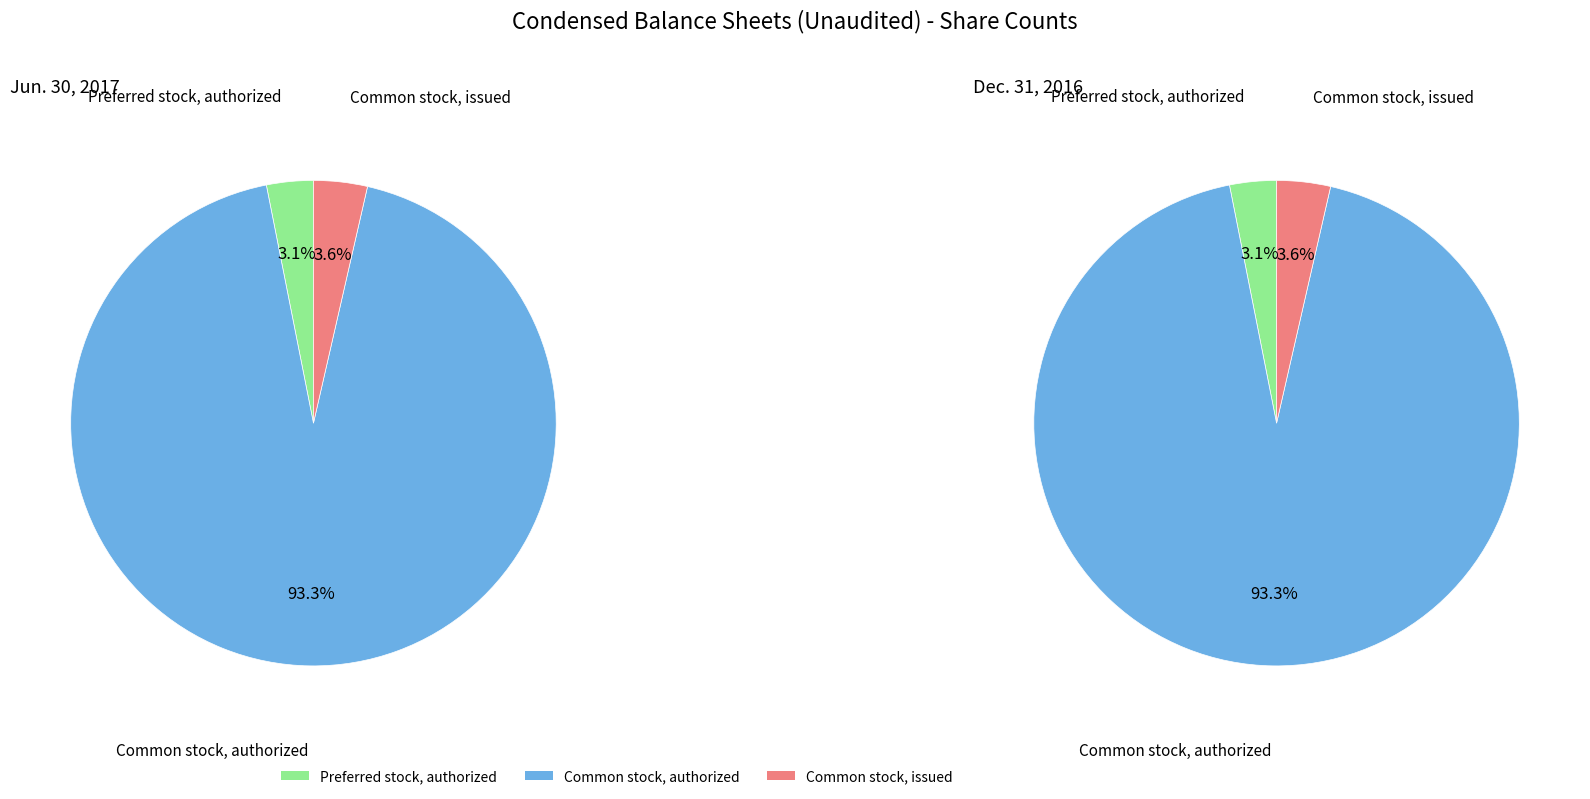

Rank the series at Common stock, authorized from lowest to highest value.

Jun. 30, 2017, Dec. 31, 2016